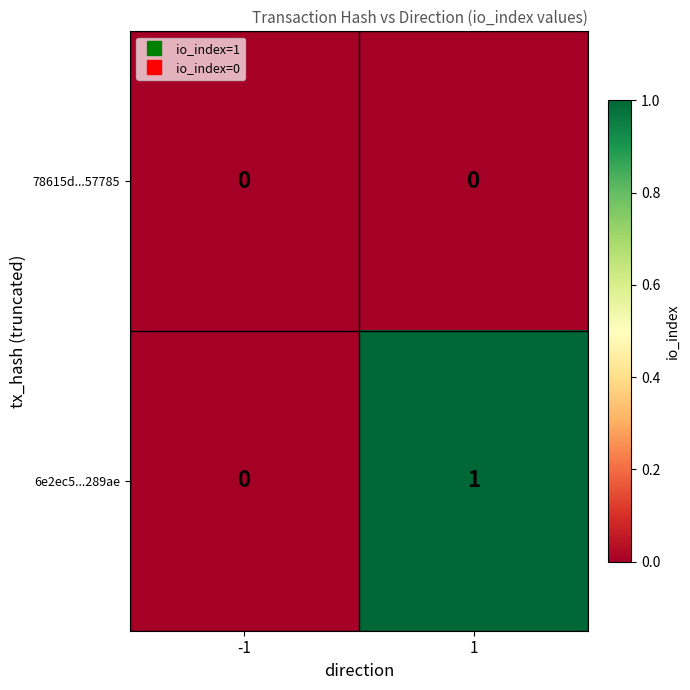

Reading left to right, what are all the values shown in this chart?

78615d...57785: -1=0	1=0
6e2ec5...289ae: -1=0	1=1